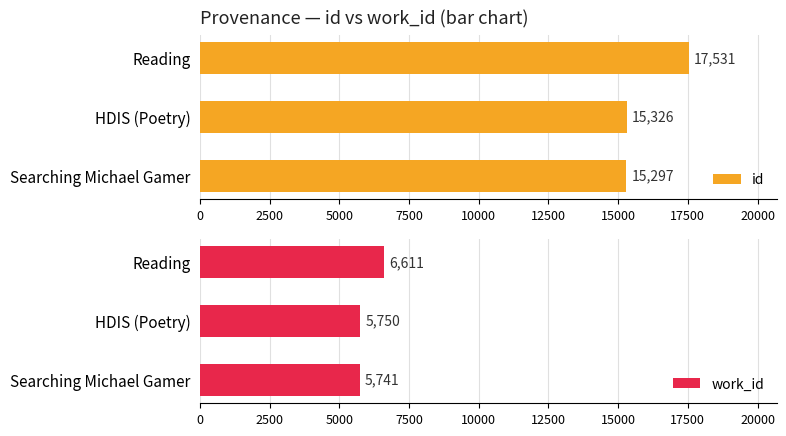

The id series shows 27547 at HDIS (Poetry). True or false?

False